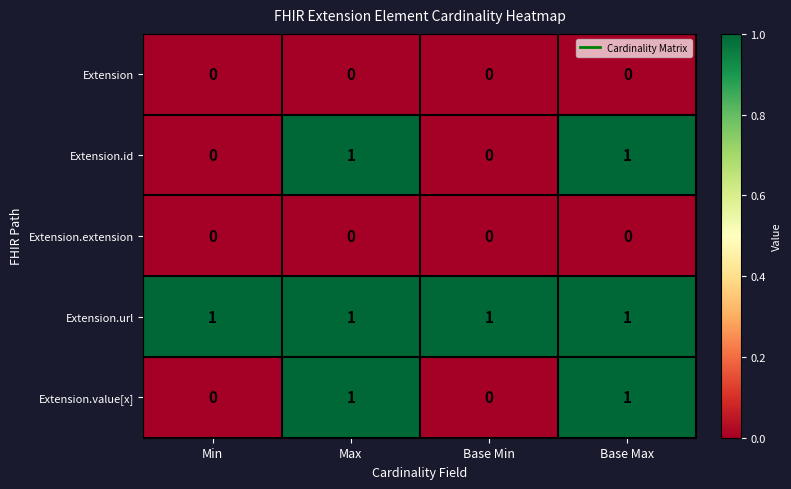

Is it true that Extension.id equals -1 at Min?

False